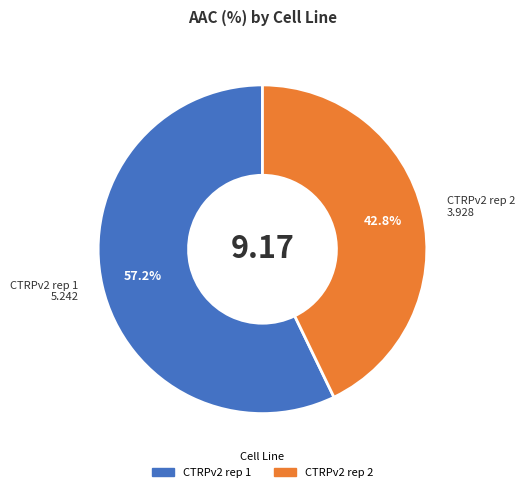

What percentage is NOT represented by CTRPv2 rep 2?

57.2%